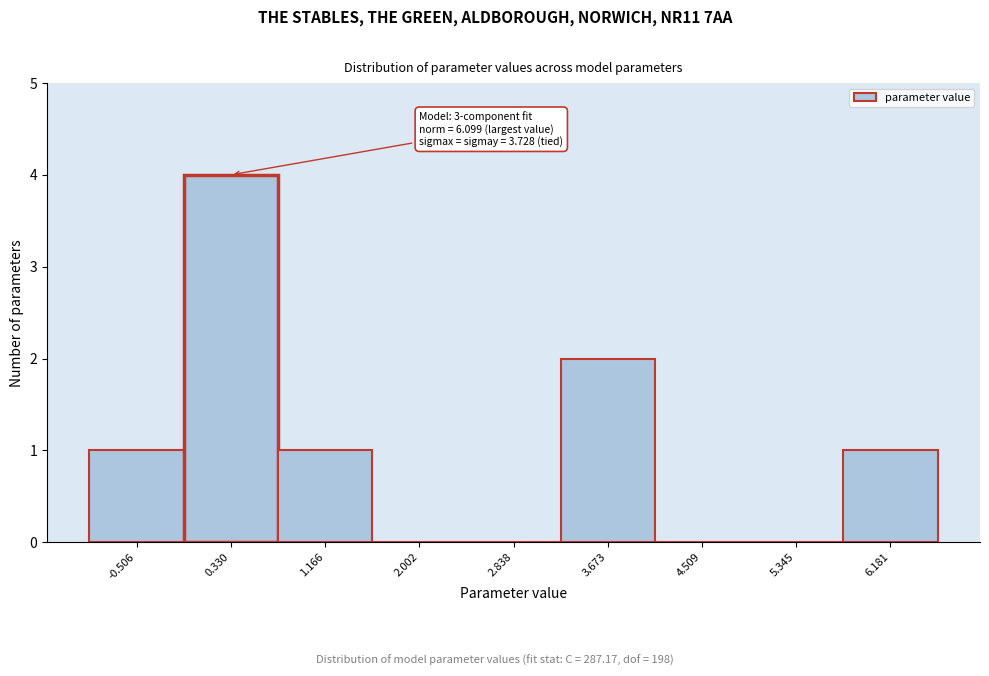

Over which range of the x-axis is the bar tallest?

-0.1 to 0.7